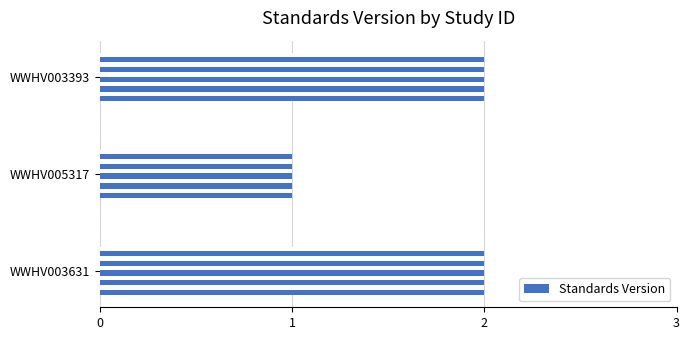

Which label corresponds to the smallest value in the chart?

WWHV005317